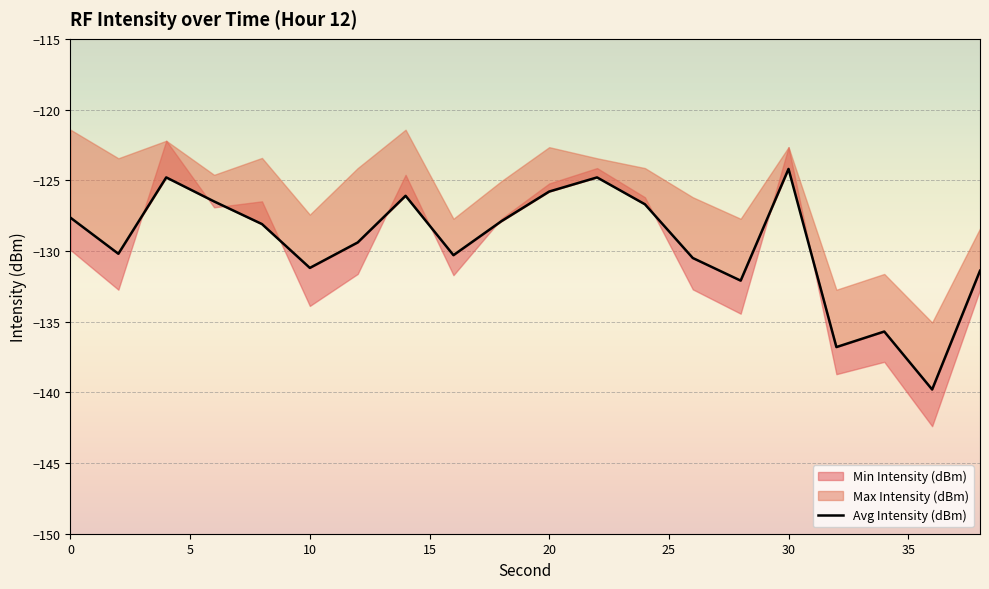

What is the sum of all values?

-2589.9